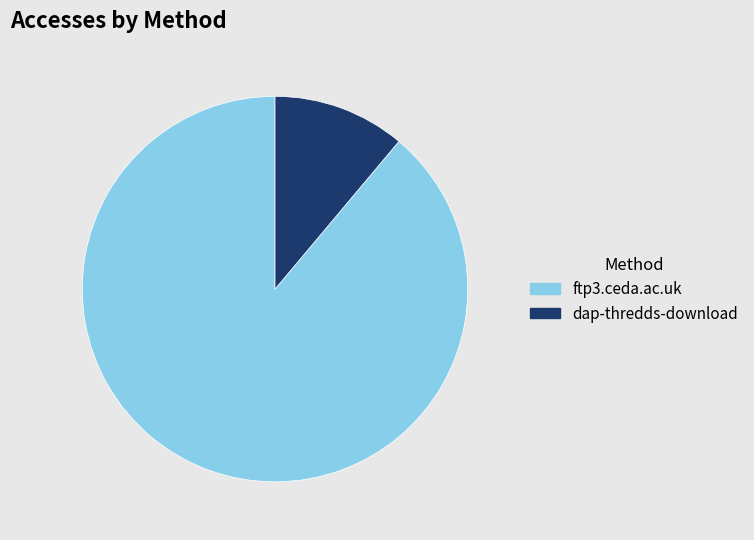

Does any single category account for the majority?

Yes